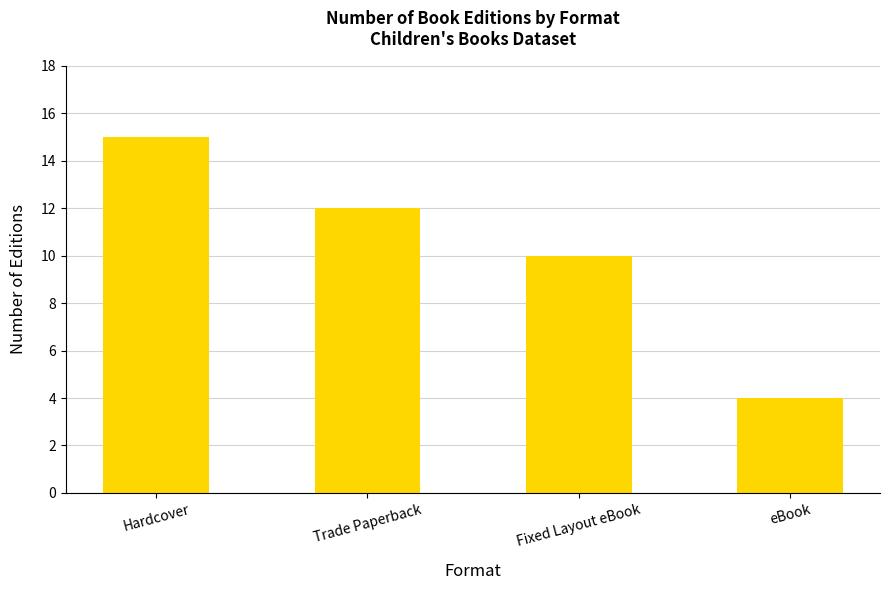

What is the label of the 2nd bar from the left?

Trade Paperback